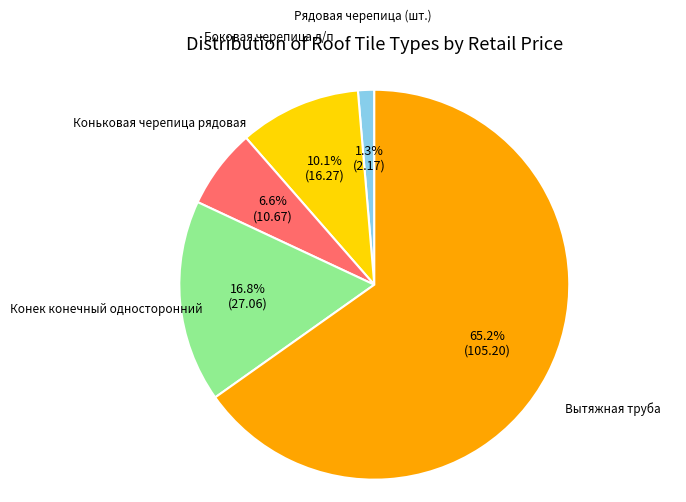

How many slices are in this pie chart?

5